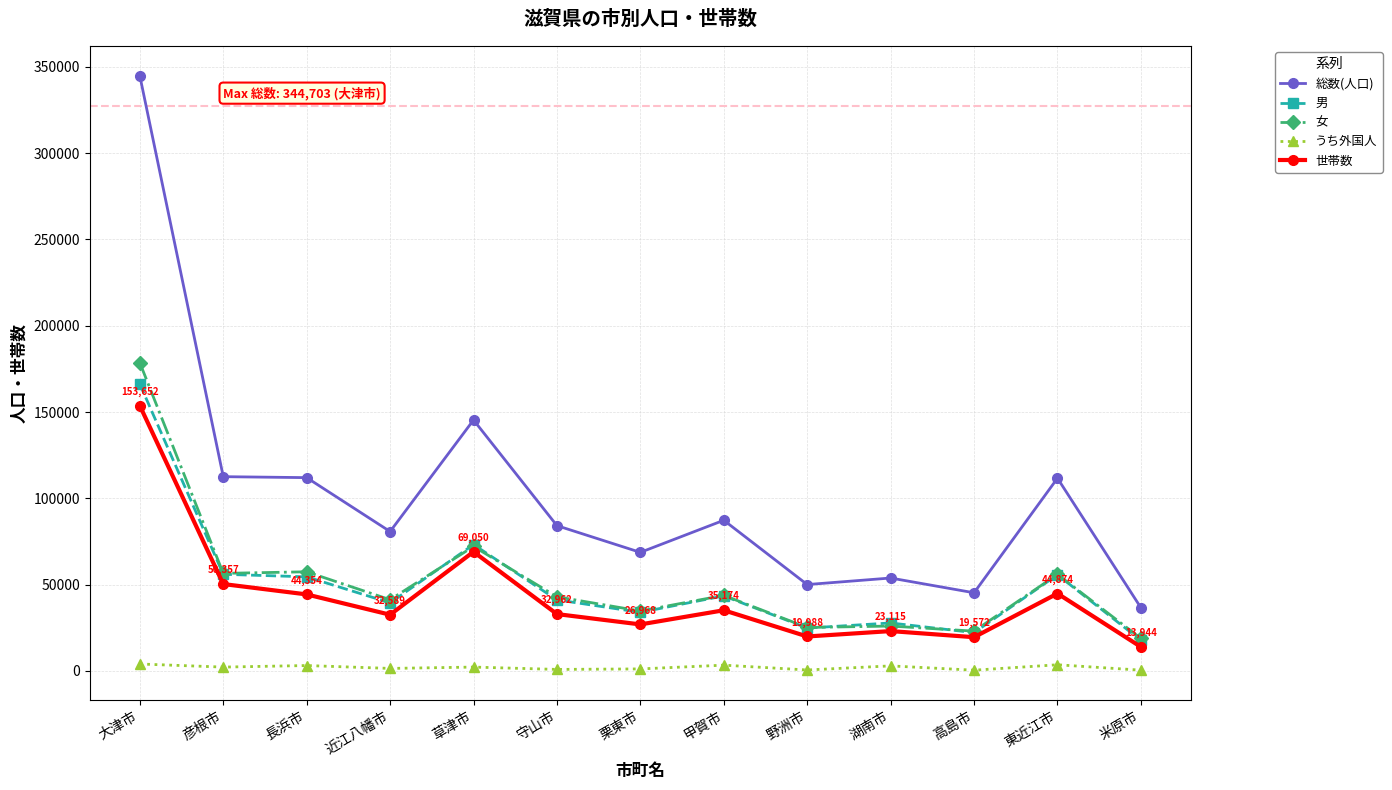

What is the approximate value of 総数(人口) at 高島市?

45300